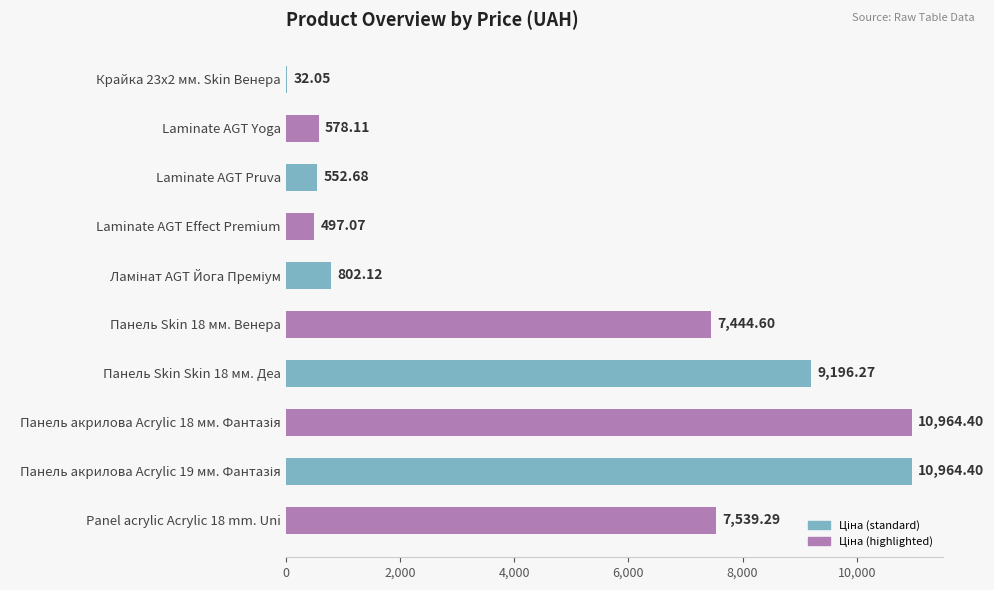

Does the chart contain stacked bars?

No